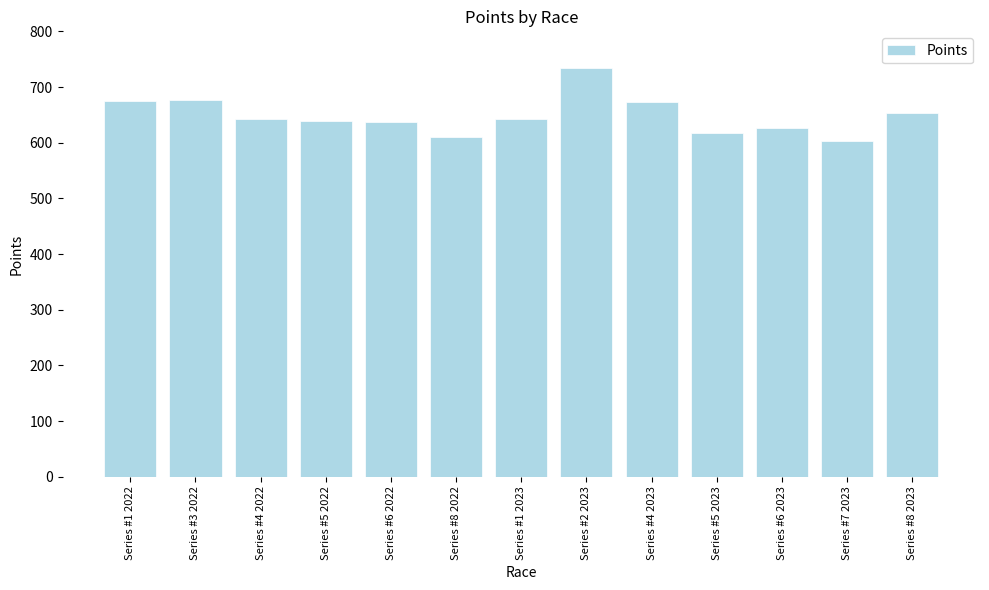

What is the change in value from Series #3 2022 to Series #1 2023?

-33.1